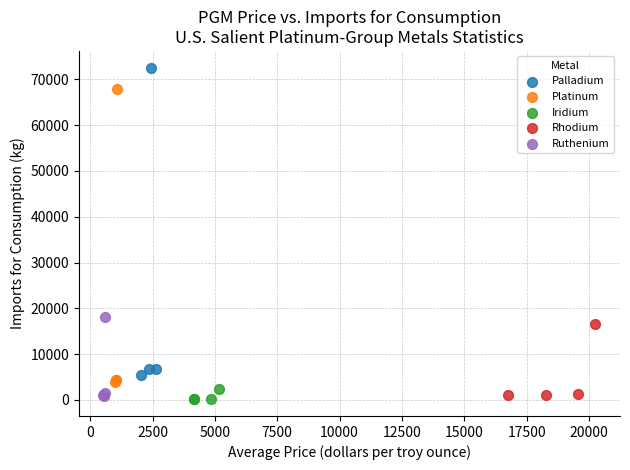

Which series has the largest Y range (max minus min)?

Palladium